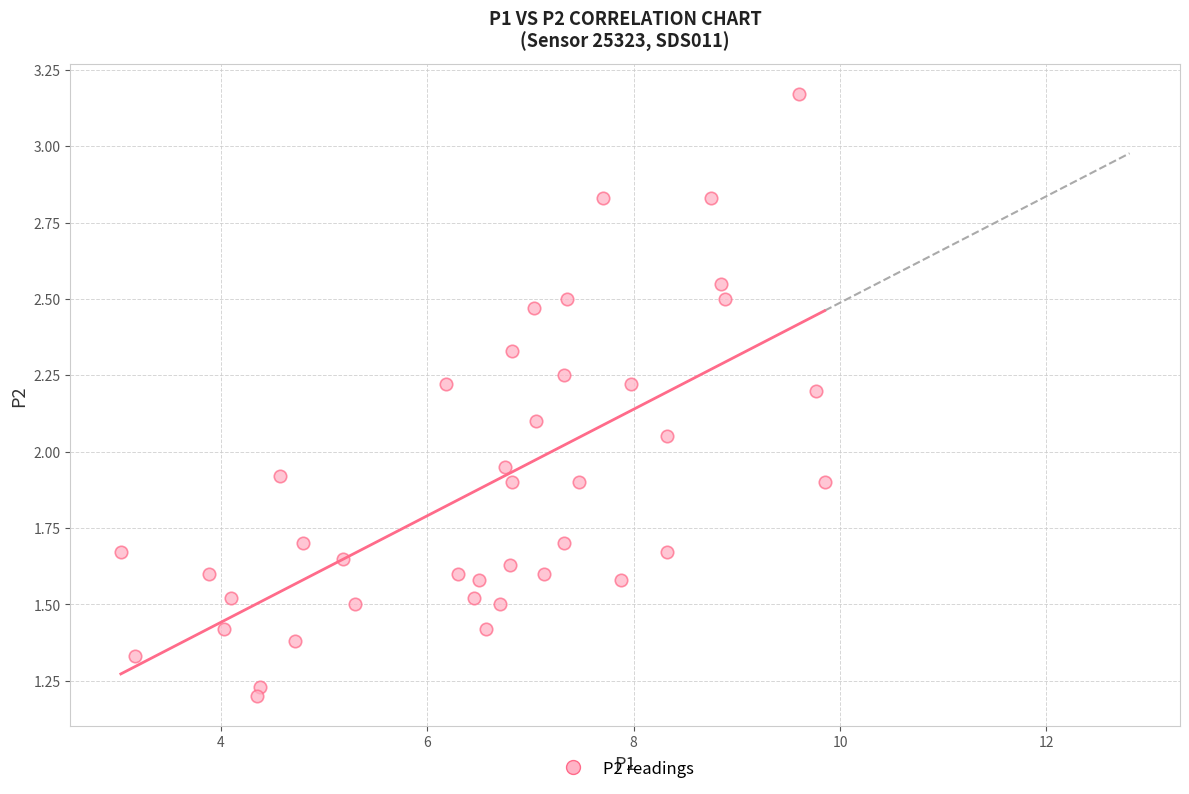

What is the range of X values (max minus min)?

6.8